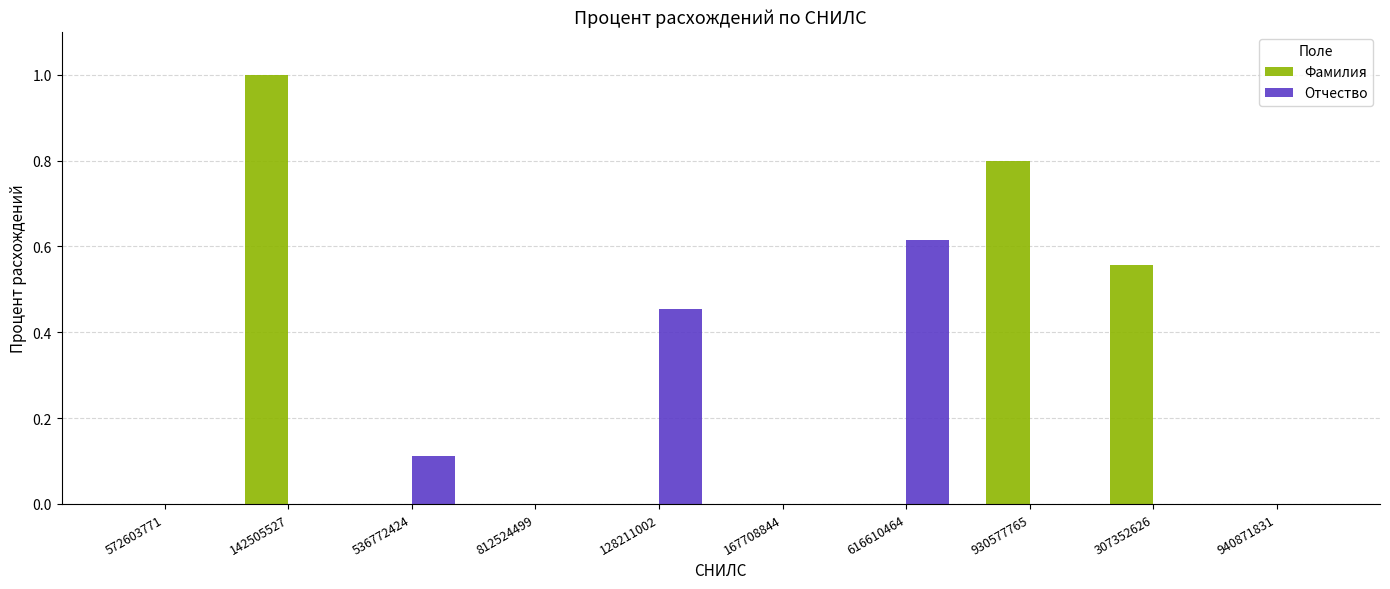

What are all the series names shown in the legend?

Фамилия, Отчество